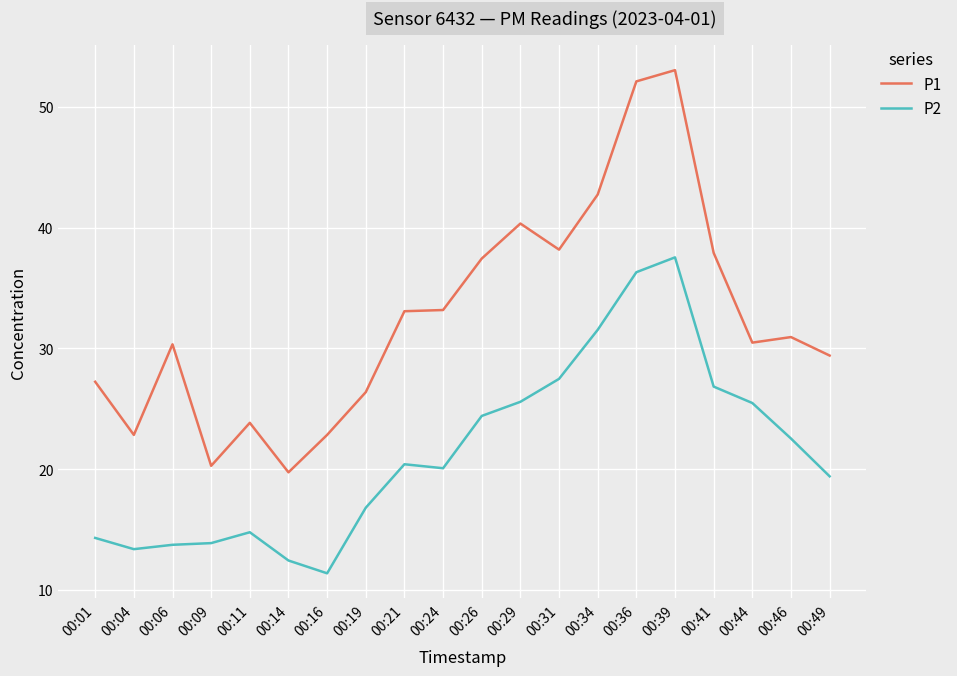

Where is P1 nearest to the value 36?

00:26